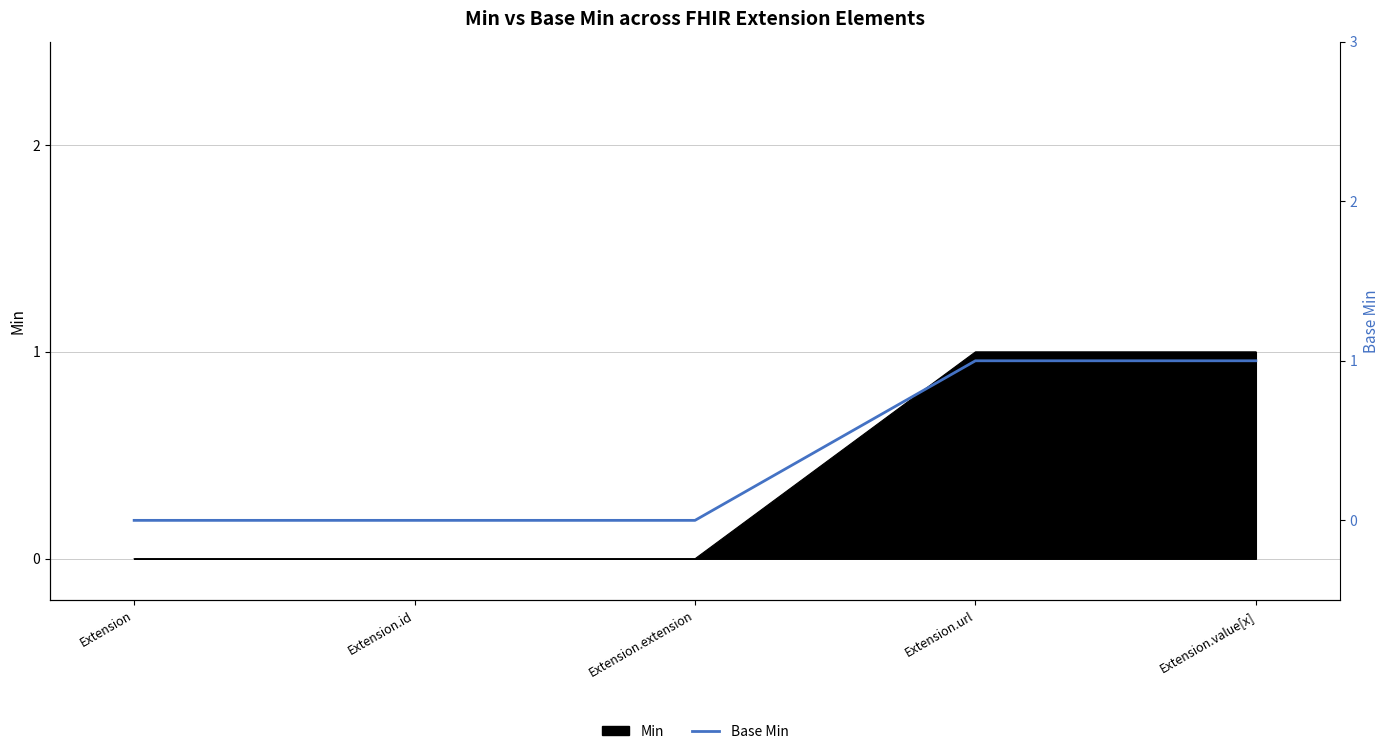

Where is the data nearest to the value 0?

Extension